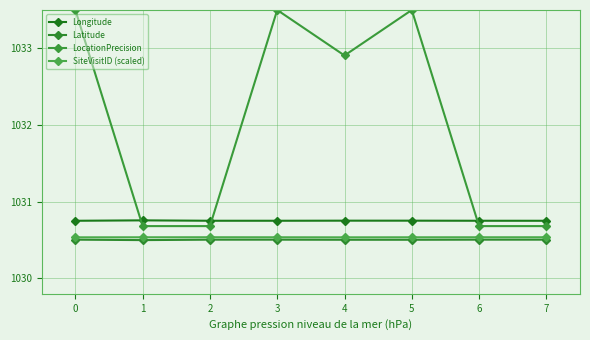

True or false: SiteVisitID (scaled) and Longitude intersect in this chart.

False